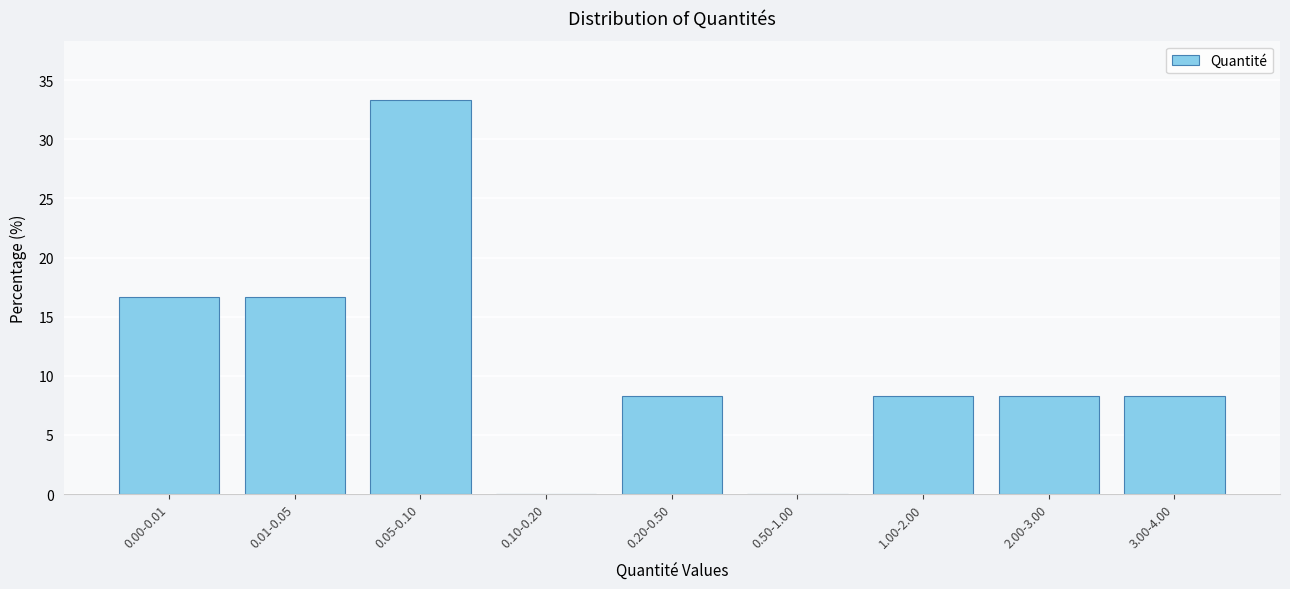

Reading left to right, transcribe all the data shown in this chart.

0.00-0.01=16.7	0.01-0.05=16.7	0.05-0.10=33.3	0.10-0.20=0.0	0.20-0.50=8.3	0.50-1.00=0.0	1.00-2.00=8.3	2.00-3.00=8.3	3.00-4.00=8.3